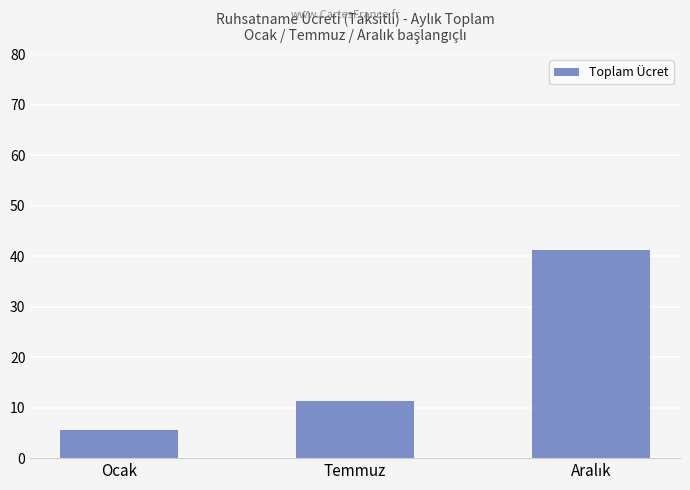

What is the maximum value shown in the chart?

41.3